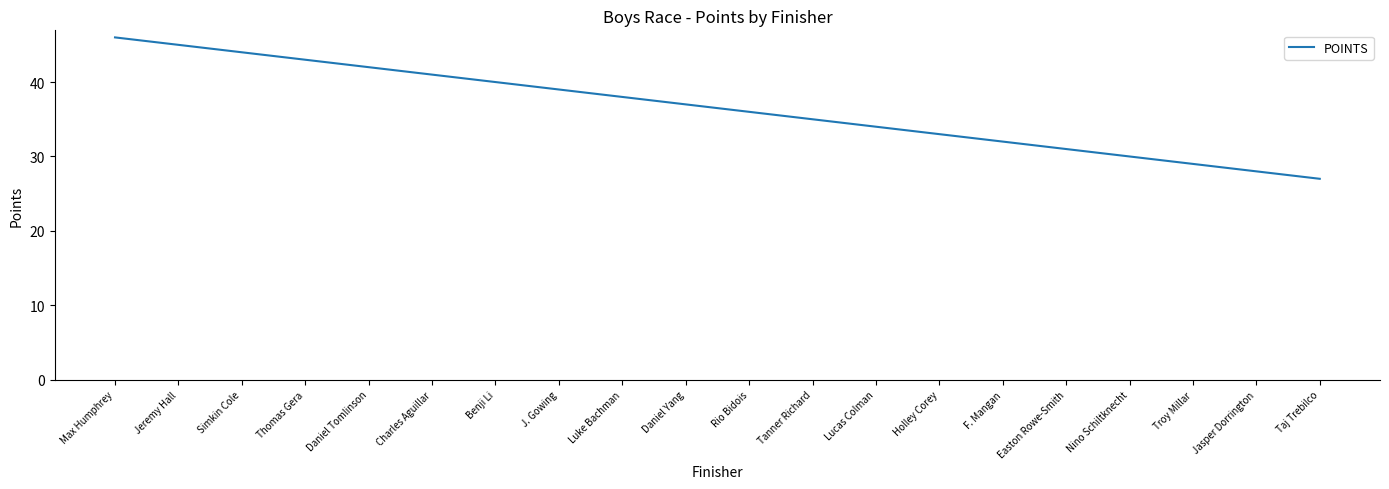

What is the sum of the values at Easton Rowe-Smith and Max Humphrey?

77